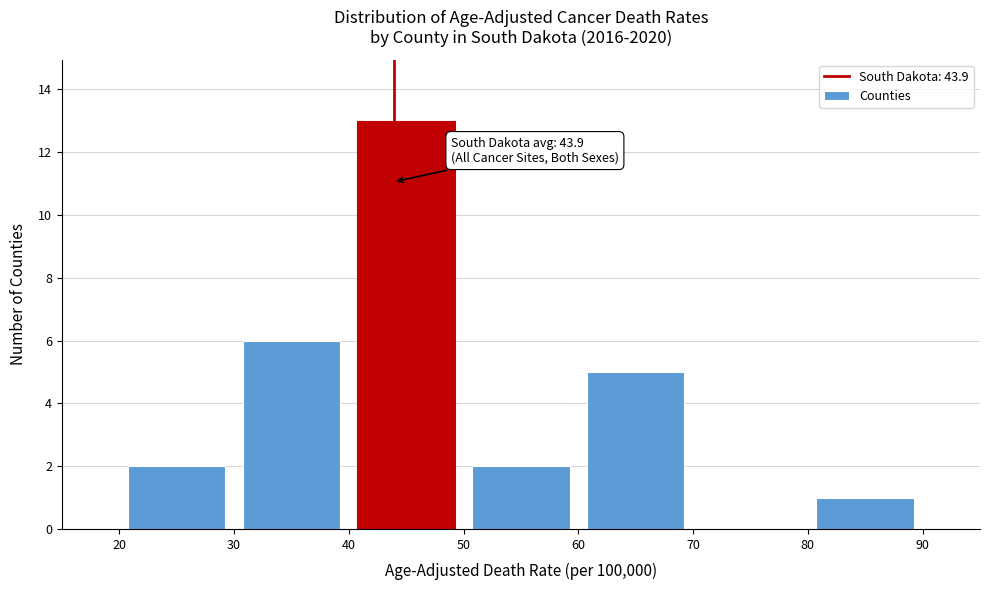

Over which range of the x-axis is the bar tallest?

40 to 50